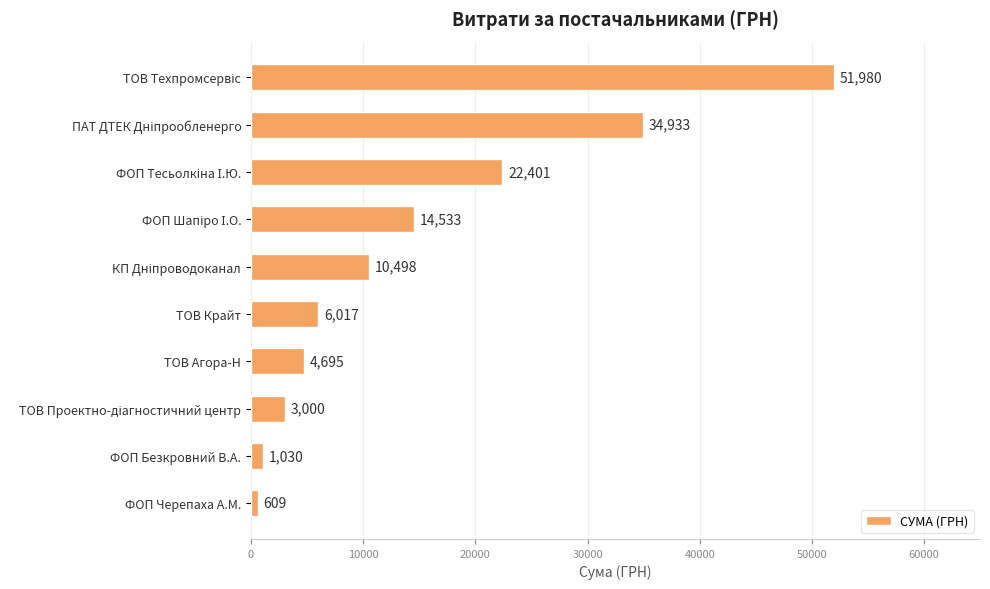

What is the label of the 4th bar from the bottom?

ТОВ Агора-Н